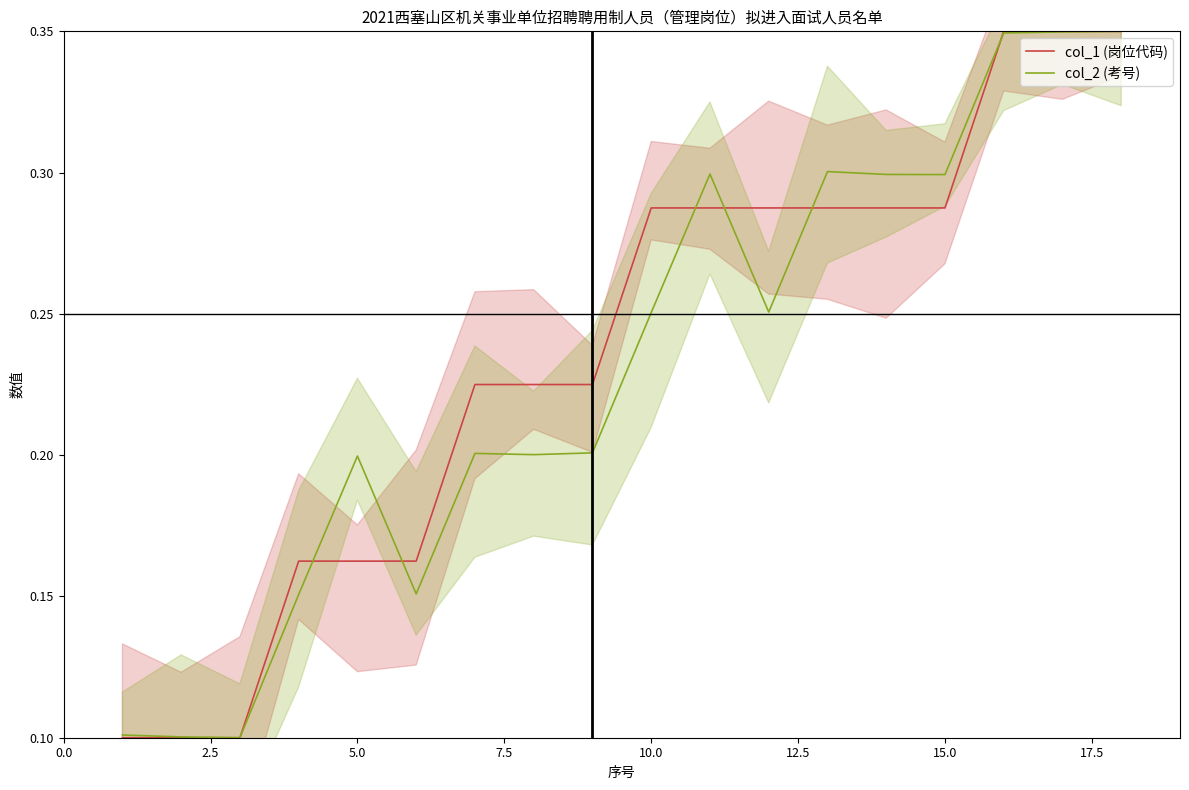

How many interior local peaks does the col_2 (考号) series have?

4